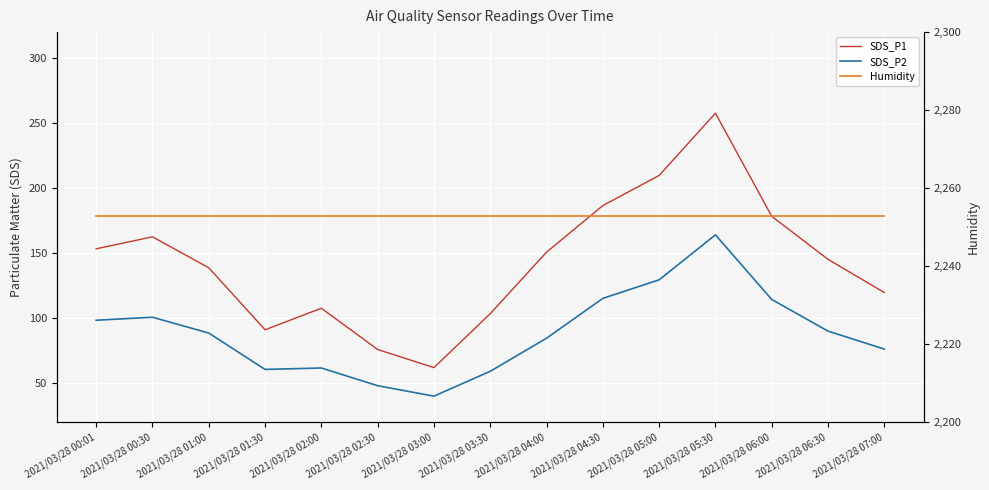

What is the difference between the SDS_P1 values at 2021/03/28 03:30 and 2021/03/28 00:30?

59.1